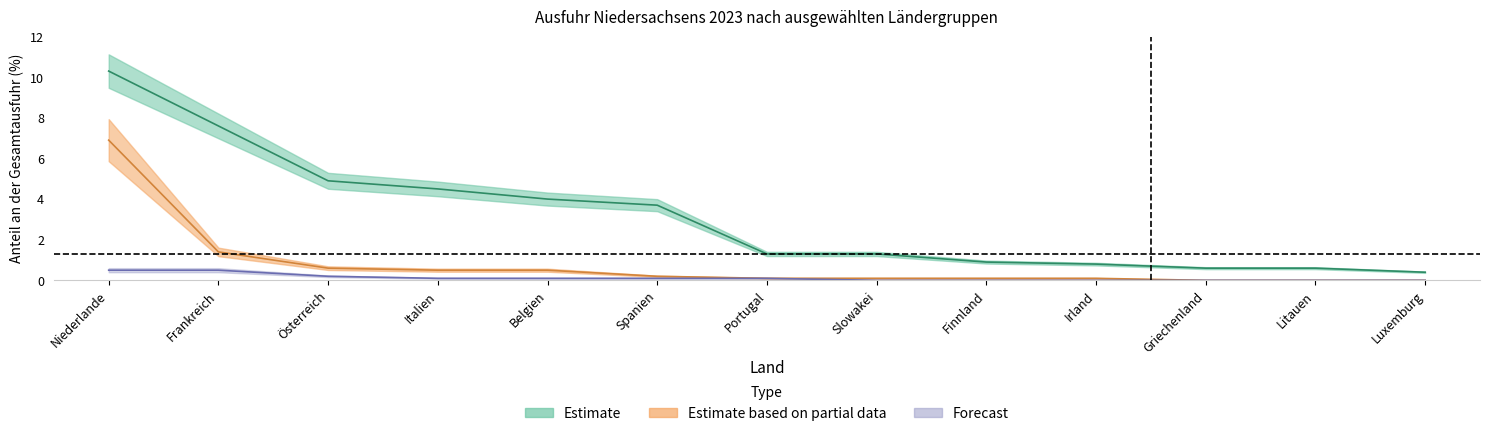

What is the average value of the Estimate based on partial data series?

0.8